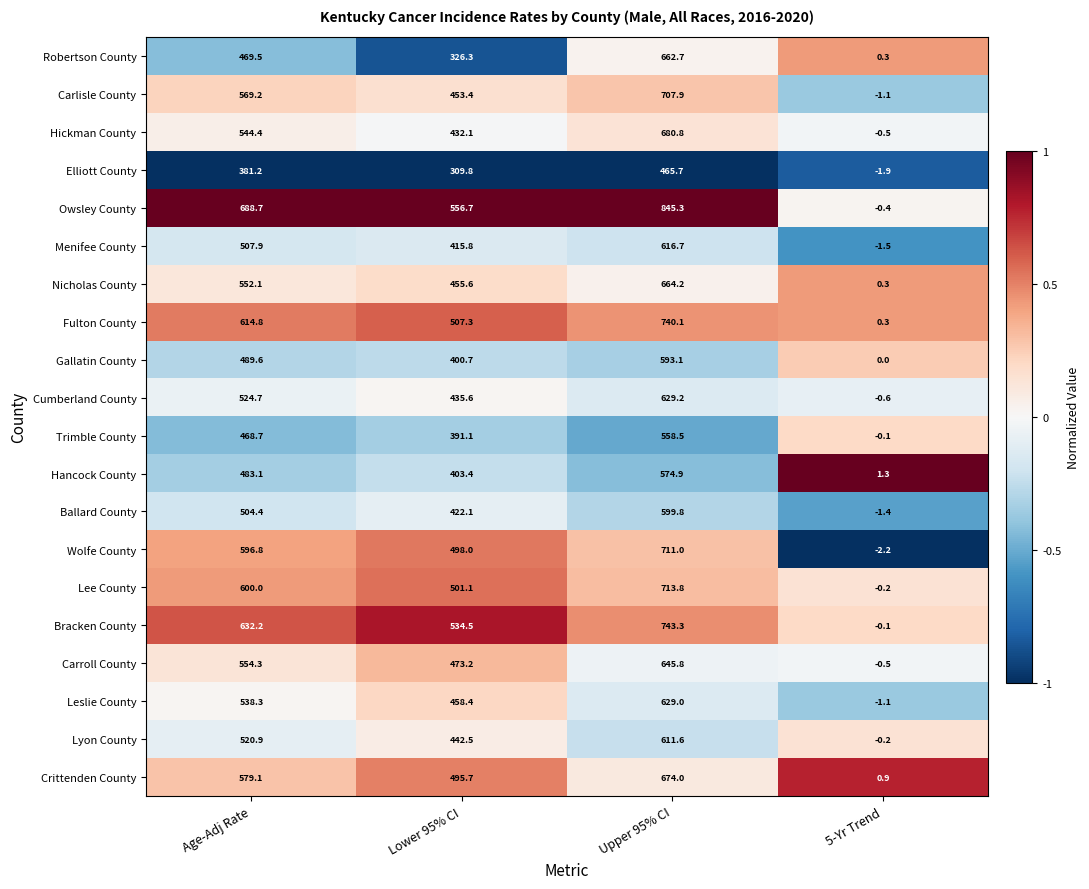

At which category does the chart reach its minimum across all series?

5-Yr Trend